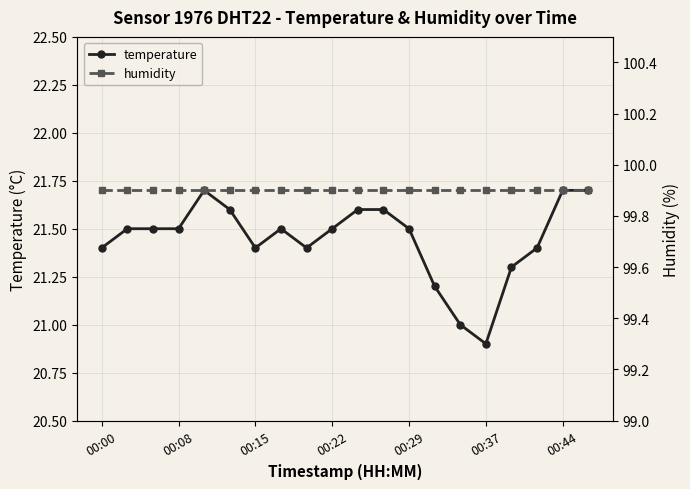

List the series in order of their overall mean, highest first.

humidity, temperature